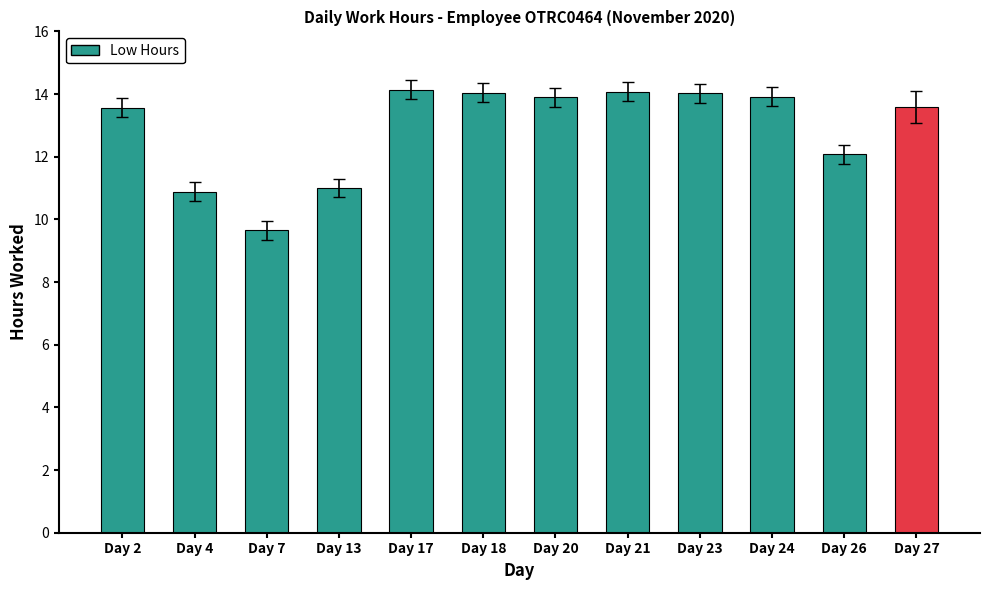

What is the sum of the values at Day 23 and Day 24?

27.9